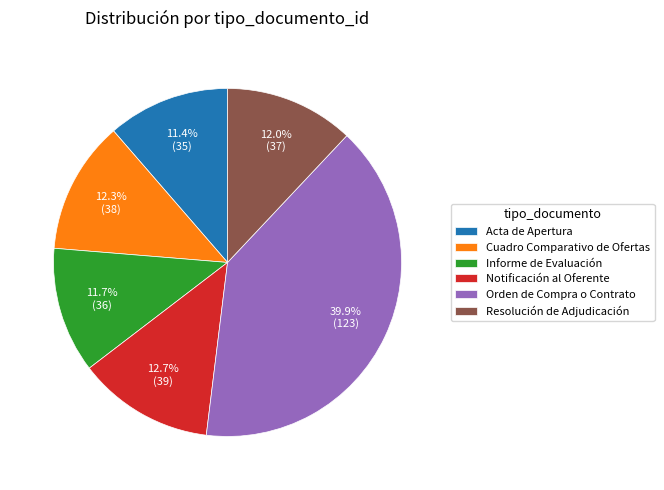

What is the largest slice in the pie chart?

Orden de Compra o Contrato